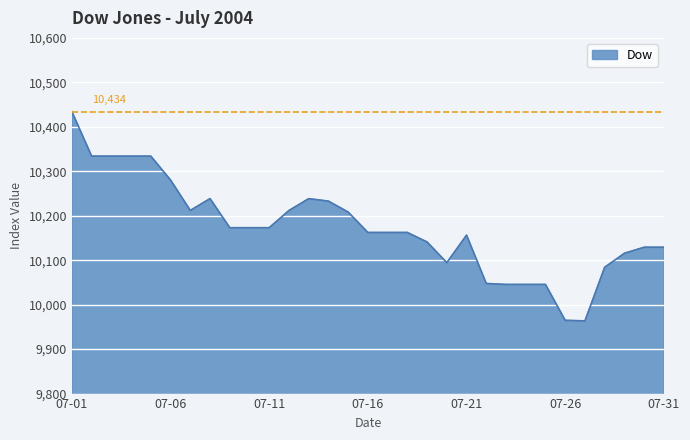

What is the difference between the maximum and minimum values?

470.5